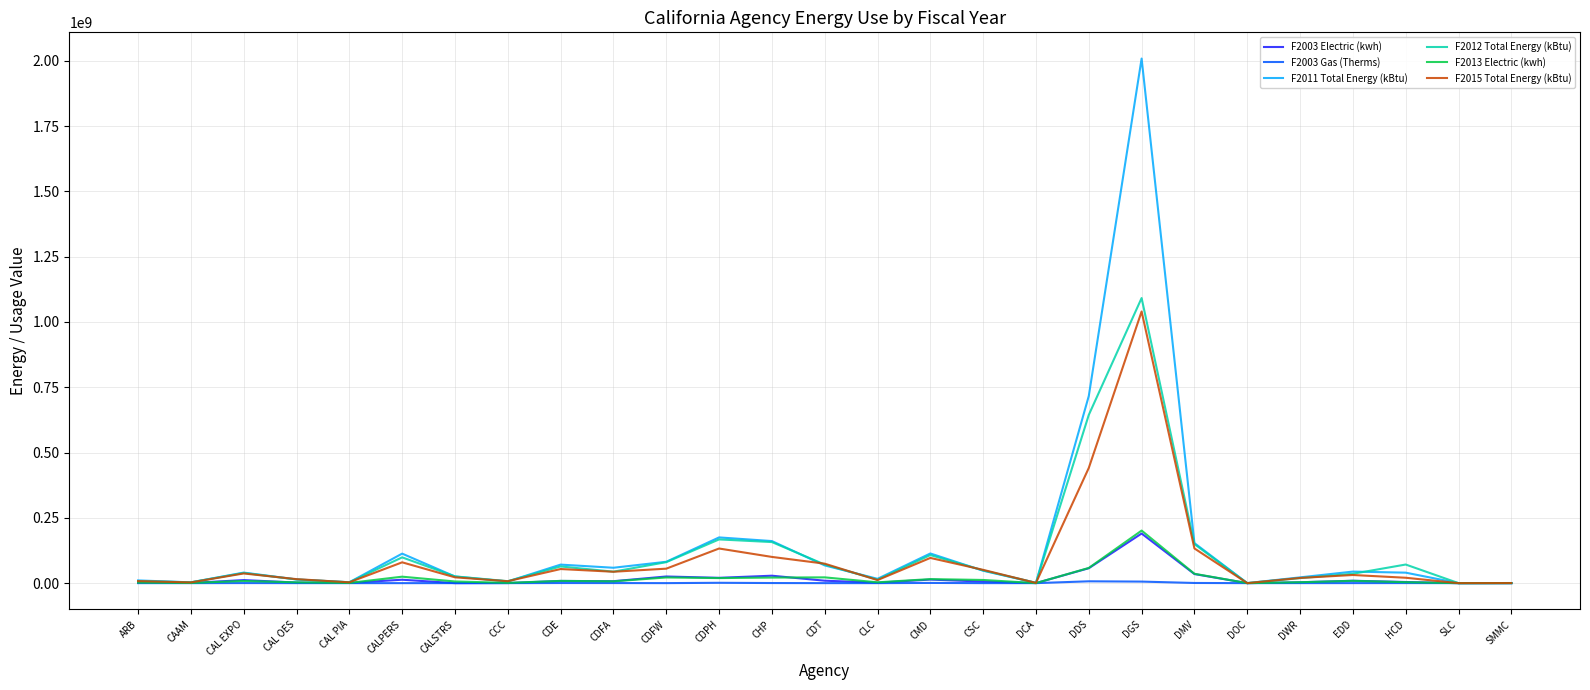

True or false: F2013 Electric (kwh) has more than 0 points higher than both neighbors.

True